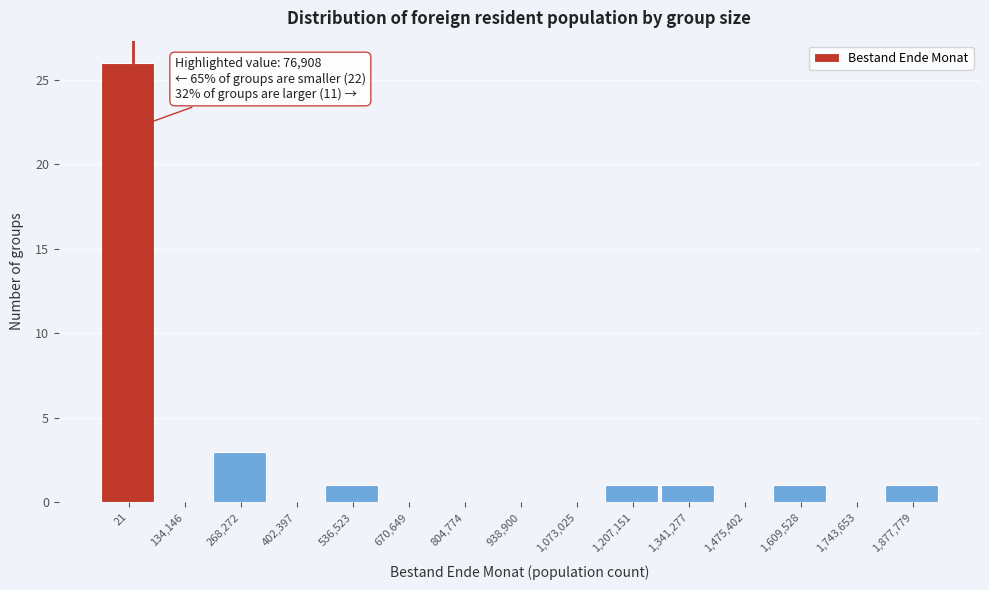

Reading left to right, list all the values displayed in this chart.

21=26	134,146=0	268,272=3	402,397=0	536,523=1	670,649=0	804,774=0	938,900=0	1,073,025=0	1,207,151=1	1,341,277=1	1,475,402=0	1,609,528=1	1,743,653=0	1,877,779=1